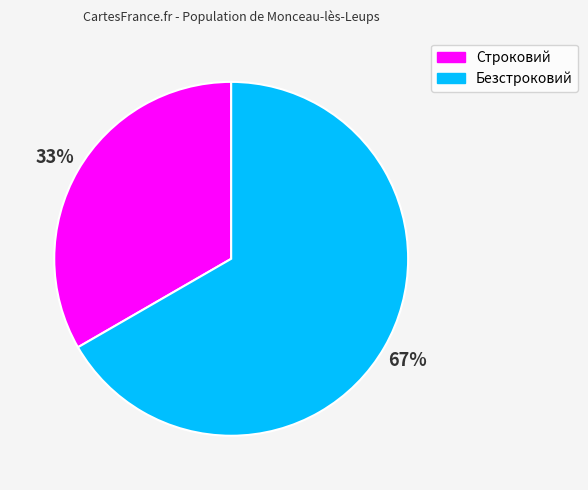

What is the largest slice in the pie chart?

Безстроковий